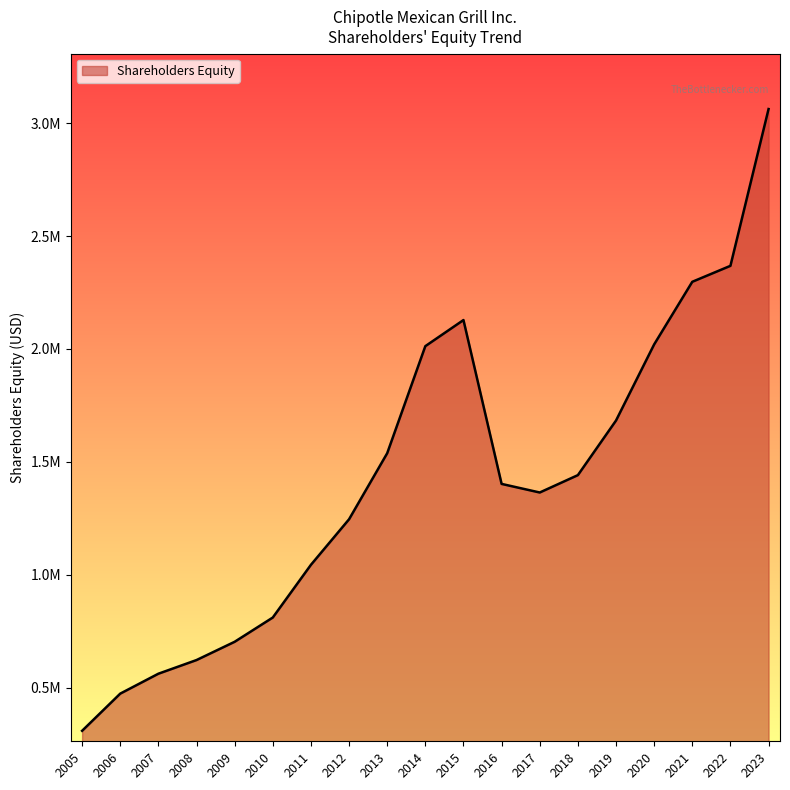

At which category does the data reach its first local peak?

2015